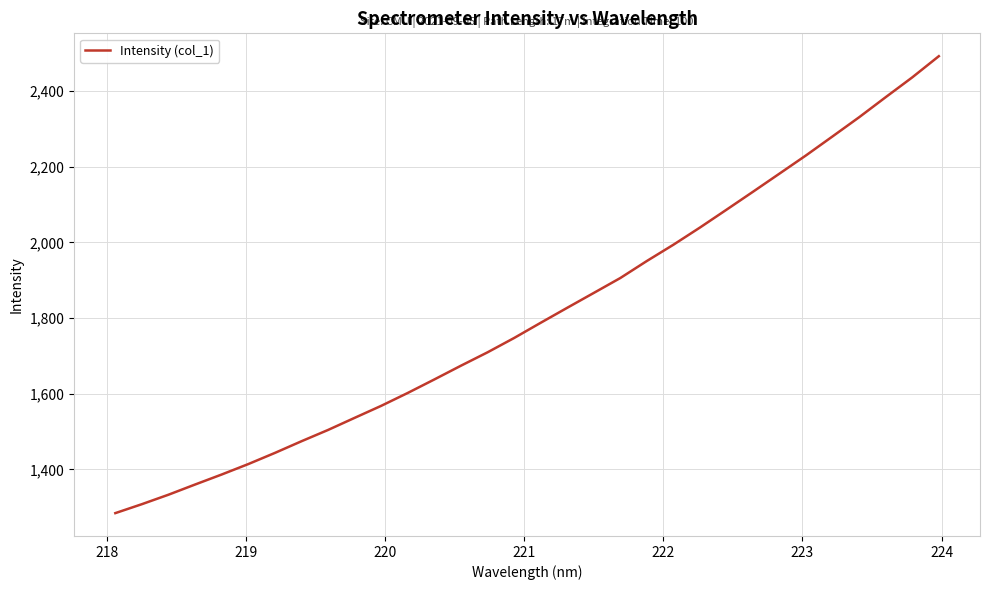

What is the difference between the maximum and minimum values?

1208.0